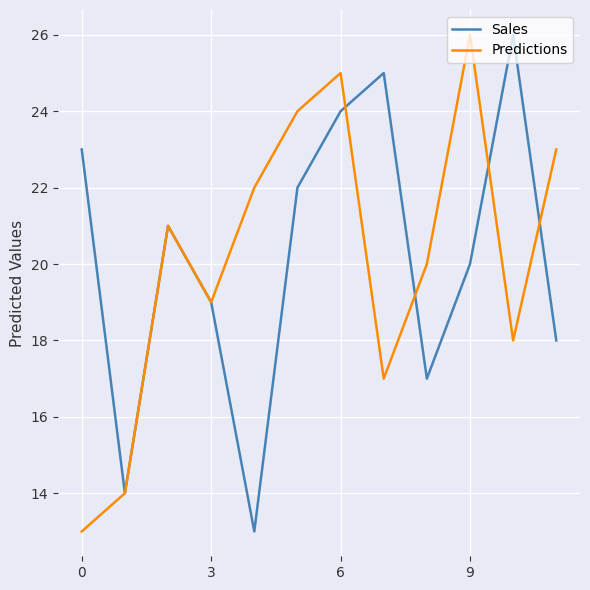

What is the greatest value displayed?

26